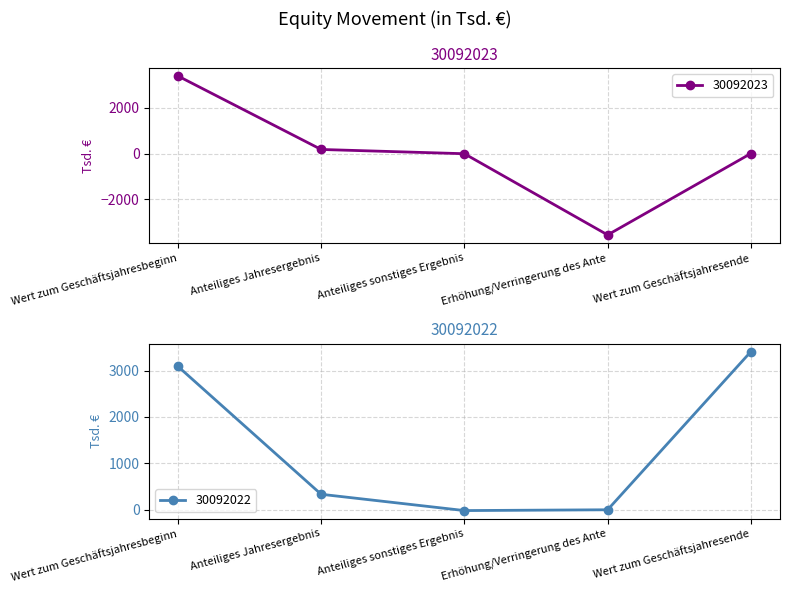

True or false: 30092022 has a value of 0 at Erhöhung/Verringerung des Ante.

True